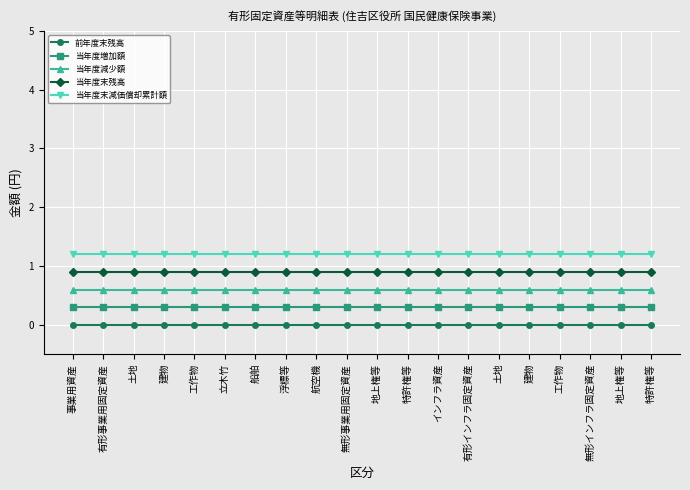

Reading right to left, list all the values displayed in this chart.

前年度末残高: 特許権等=0.0	地上権等=0.0	無形インフラ固定資産=0.0	工作物=0.0	建物=0.0	土地=0.0	有形インフラ固定資産=0.0	インフラ資産=0.0	特許権等=0.0	地上権等=0.0	無形事業用固定資産=0.0	航空機=0.0	浮標等=0.0	船舶=0.0	立木竹=0.0	工作物=0.0	建物=0.0	土地=0.0	有形事業用固定資産=0.0	事業用資産=0.0
当年度増加額: 特許権等=0.3	地上権等=0.3	無形インフラ固定資産=0.3	工作物=0.3	建物=0.3	土地=0.3	有形インフラ固定資産=0.3	インフラ資産=0.3	特許権等=0.3	地上権等=0.3	無形事業用固定資産=0.3	航空機=0.3	浮標等=0.3	船舶=0.3	立木竹=0.3	工作物=0.3	建物=0.3	土地=0.3	有形事業用固定資産=0.3	事業用資産=0.3
当年度減少額: 特許権等=0.6	地上権等=0.6	無形インフラ固定資産=0.6	工作物=0.6	建物=0.6	土地=0.6	有形インフラ固定資産=0.6	インフラ資産=0.6	特許権等=0.6	地上権等=0.6	無形事業用固定資産=0.6	航空機=0.6	浮標等=0.6	船舶=0.6	立木竹=0.6	工作物=0.6	建物=0.6	土地=0.6	有形事業用固定資産=0.6	事業用資産=0.6
当年度末残高: 特許権等=0.9	地上権等=0.9	無形インフラ固定資産=0.9	工作物=0.9	建物=0.9	土地=0.9	有形インフラ固定資産=0.9	インフラ資産=0.9	特許権等=0.9	地上権等=0.9	無形事業用固定資産=0.9	航空機=0.9	浮標等=0.9	船舶=0.9	立木竹=0.9	工作物=0.9	建物=0.9	土地=0.9	有形事業用固定資産=0.9	事業用資産=0.9
当年度末減価償却累計額: 特許権等=1.2	地上権等=1.2	無形インフラ固定資産=1.2	工作物=1.2	建物=1.2	土地=1.2	有形インフラ固定資産=1.2	インフラ資産=1.2	特許権等=1.2	地上権等=1.2	無形事業用固定資産=1.2	航空機=1.2	浮標等=1.2	船舶=1.2	立木竹=1.2	工作物=1.2	建物=1.2	土地=1.2	有形事業用固定資産=1.2	事業用資産=1.2